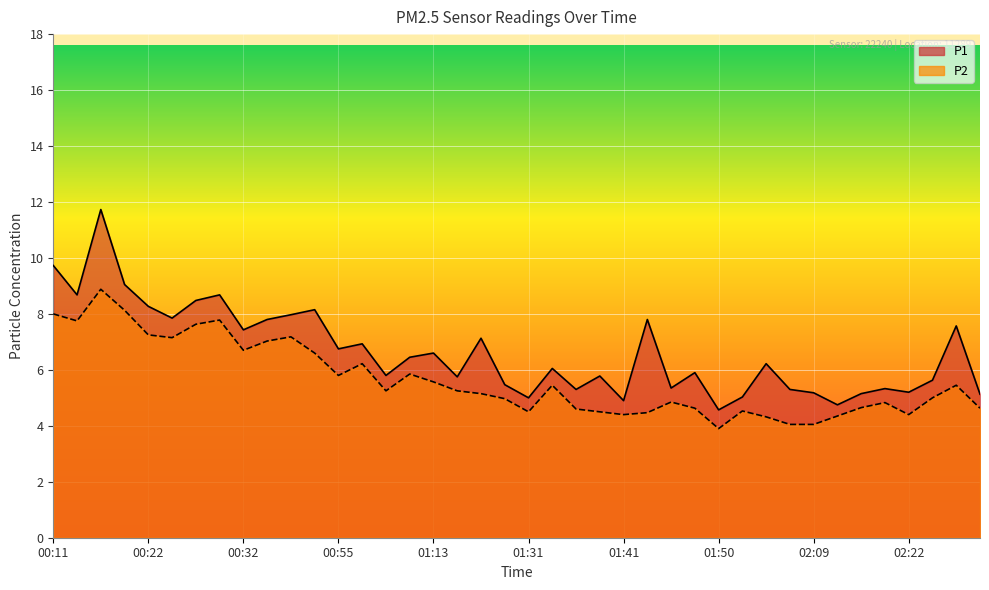

At which category does P1 reach its first local peak?

00:17